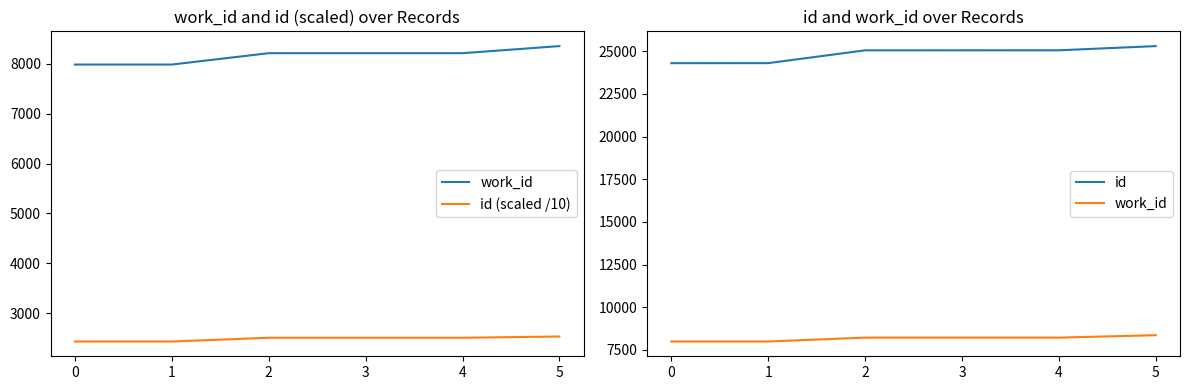

Rank the series at 4 from lowest to highest value.

id (scaled /10), work_id, id